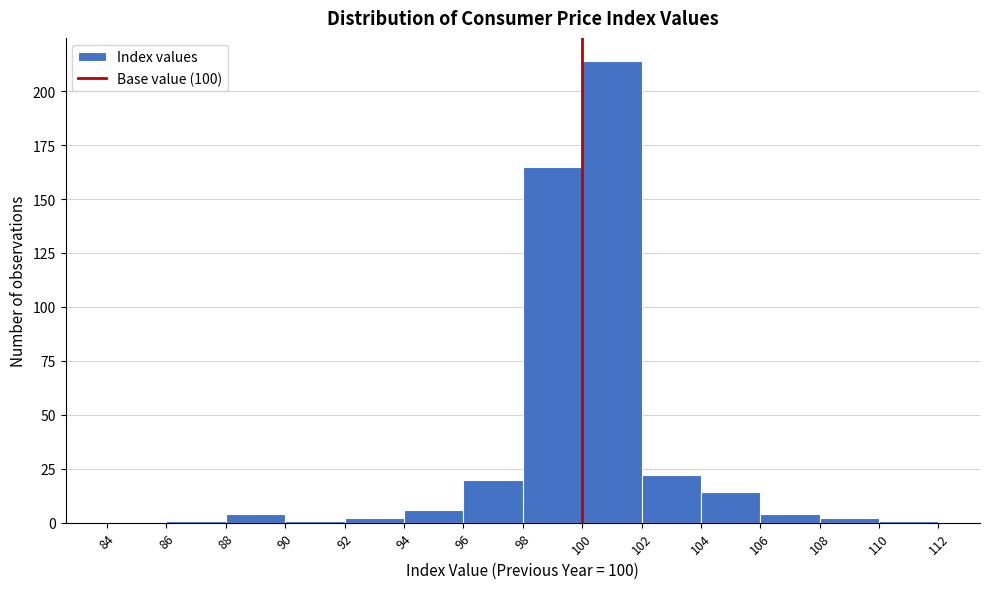

Reading left to right, transcribe this chart: for each bar, give the range it covers on the x-axis and its height. The values are not printed on the chart, so give them approximately, as read against the axis.

84 to 86: 0
86 to 88: under 5
88 to 90: under 5
90 to 92: under 5
92 to 94: under 5
94 to 96: 5
96 to 98: 20
98 to 100: 165
100 to 102: 215
102 to 104: 20
104 to 106: 15
106 to 108: under 5
108 to 110: under 5
110 to 112: under 5